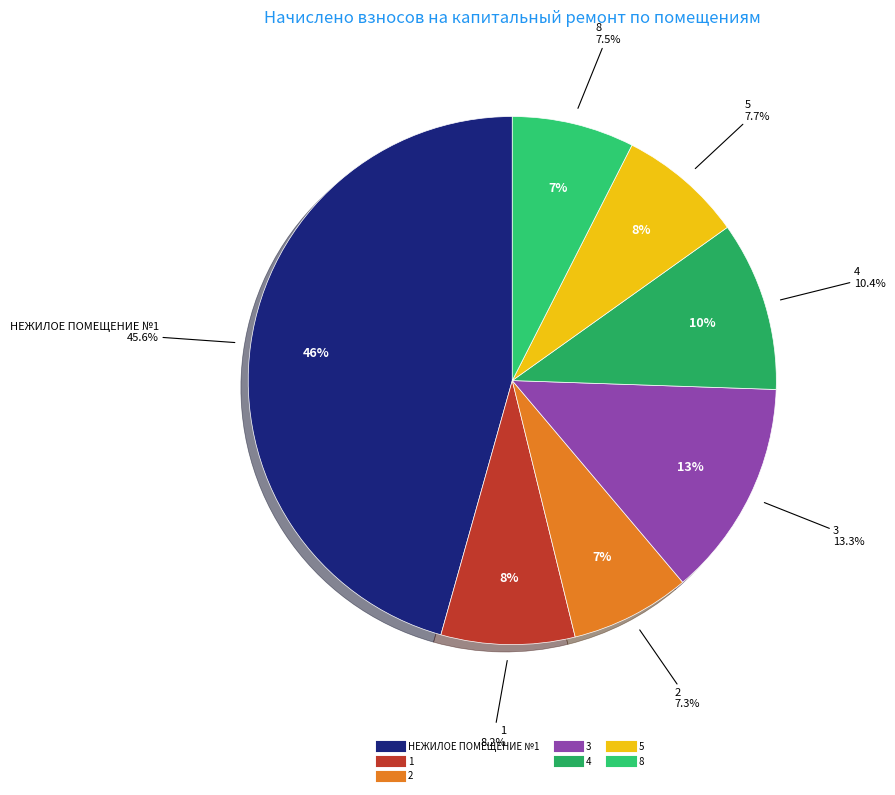

Which category has the smallest portion of the pie?

2